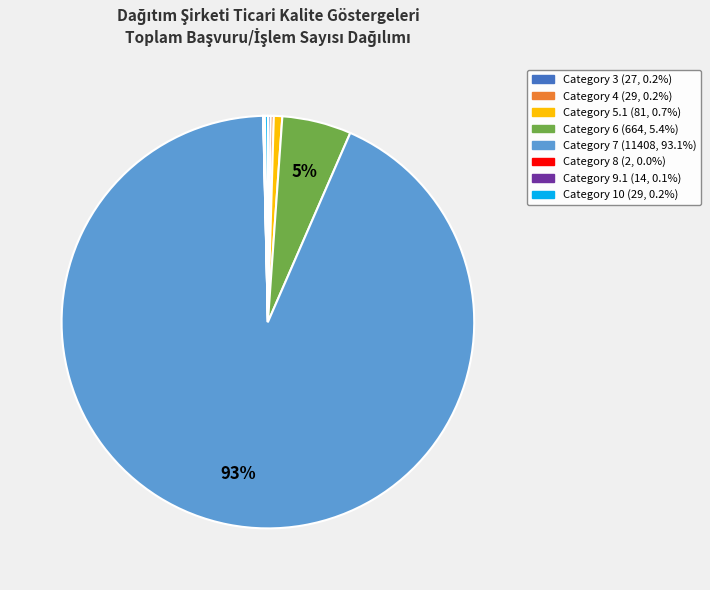

Does any single category account for the majority?

Yes